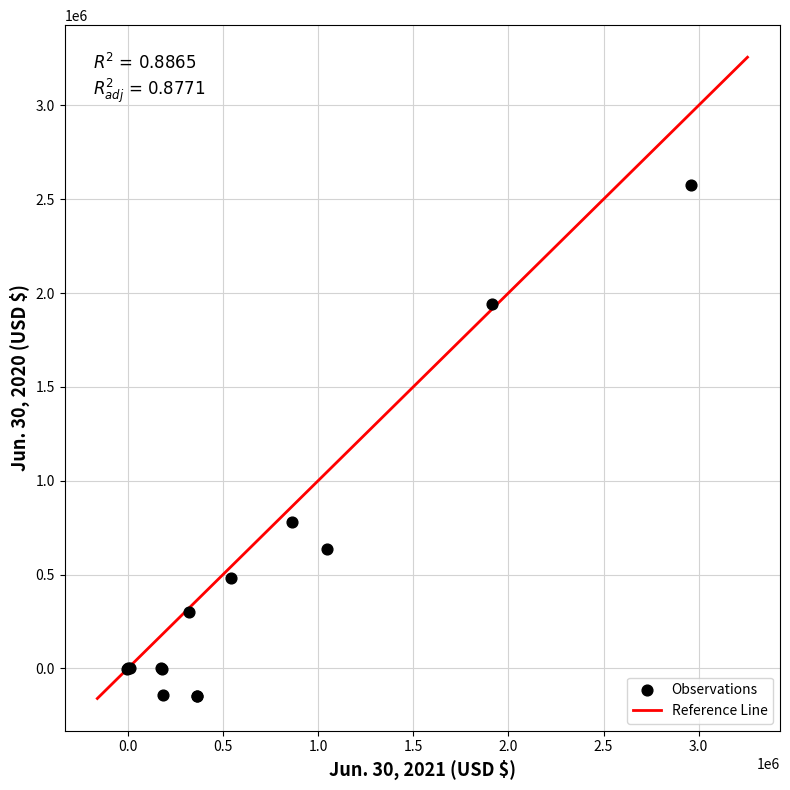

What Y value in the scatter plot is closest to 1215131?

780691